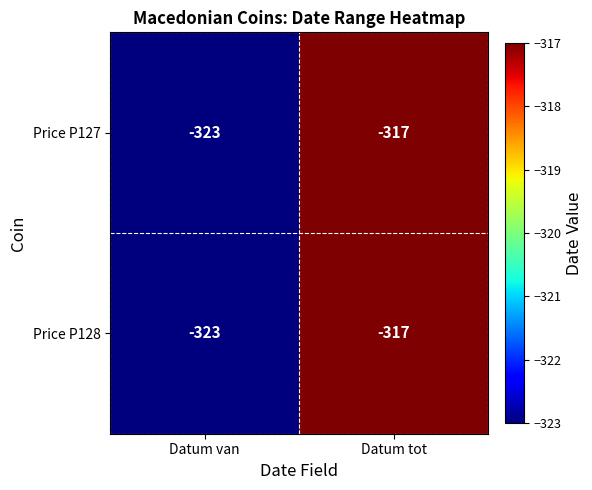

Which label corresponds to the largest value in the chart?

Datum tot